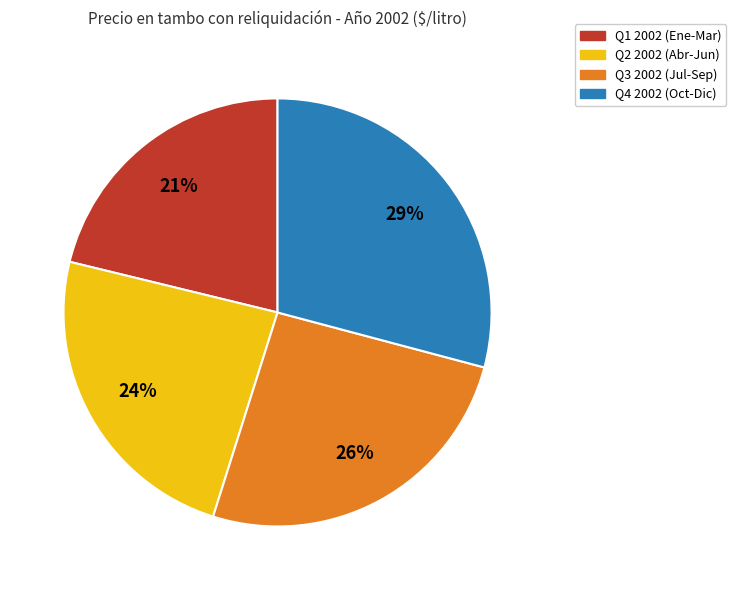

Is it true that Q2 2002 (Abr-Jun) is 12% of the pie?

False